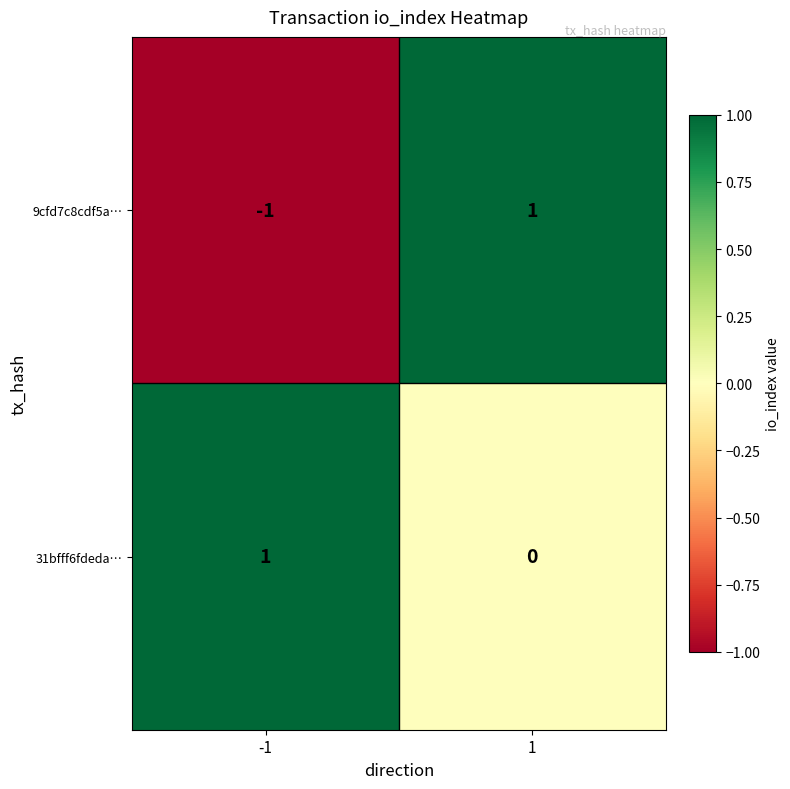

Rank the series at 1 from lowest to highest value.

31bfff6fdeda…, 9cfd7c8cdf5a…